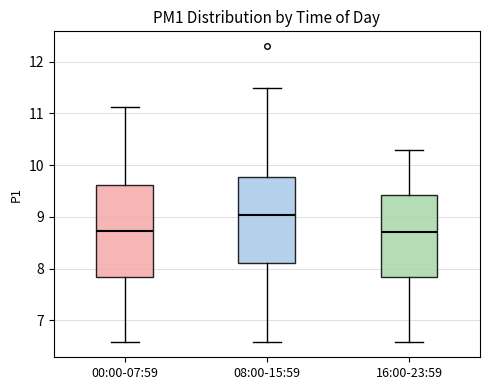

Reading left to right, transcribe this box plot: for each box, give where its median line is, the range the box spans, and where its two whiskers end, as read against the y-axis. The values are not printed on the chart, so give them approximately, as read against the axis.

00:00-07:59: median 8.7, box 7.8 to 9.6, whiskers 6.6 to 11.1
08:00-15:59: median 9.0, box 8.1 to 9.8, whiskers 6.6 to 11.5
16:00-23:59: median 8.7, box 7.8 to 9.4, whiskers 6.6 to 10.3